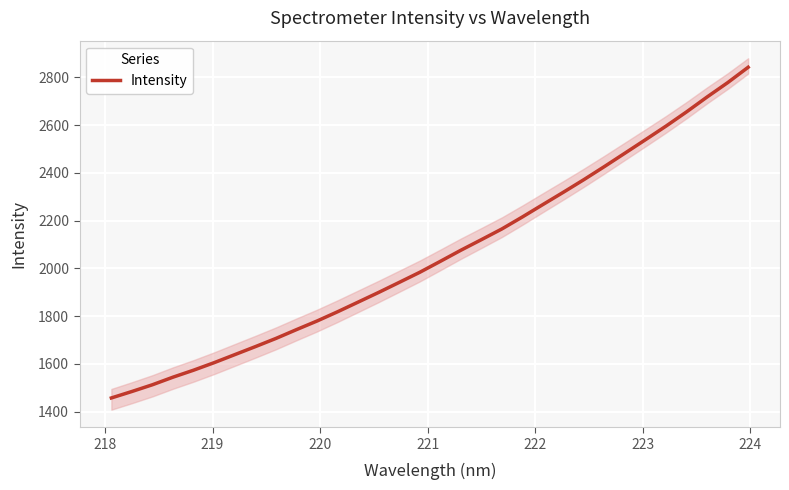

What is the lowest value of the Intensity series?

1456.8